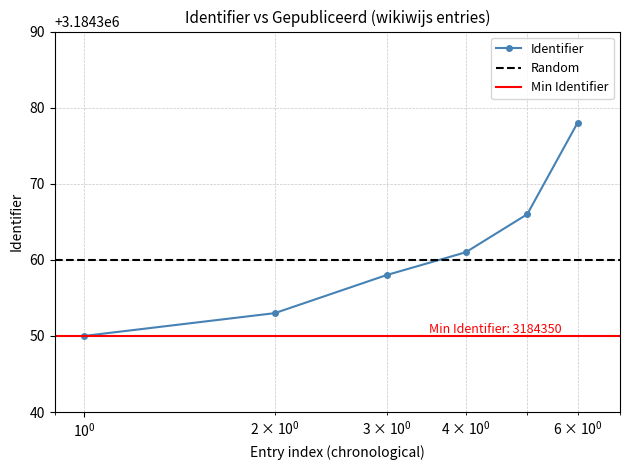

What is the highest value of the Identifier series?

3184378